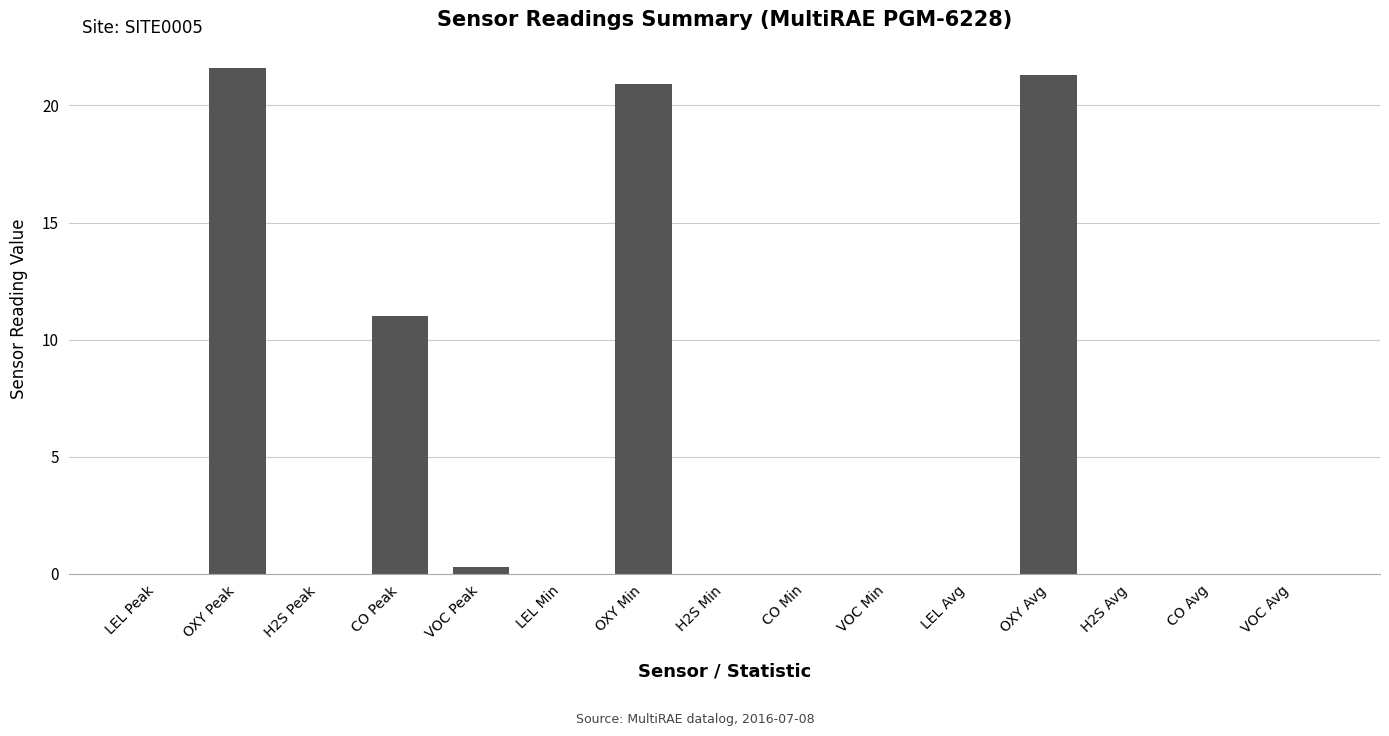

What is the sum of all values?

75.1